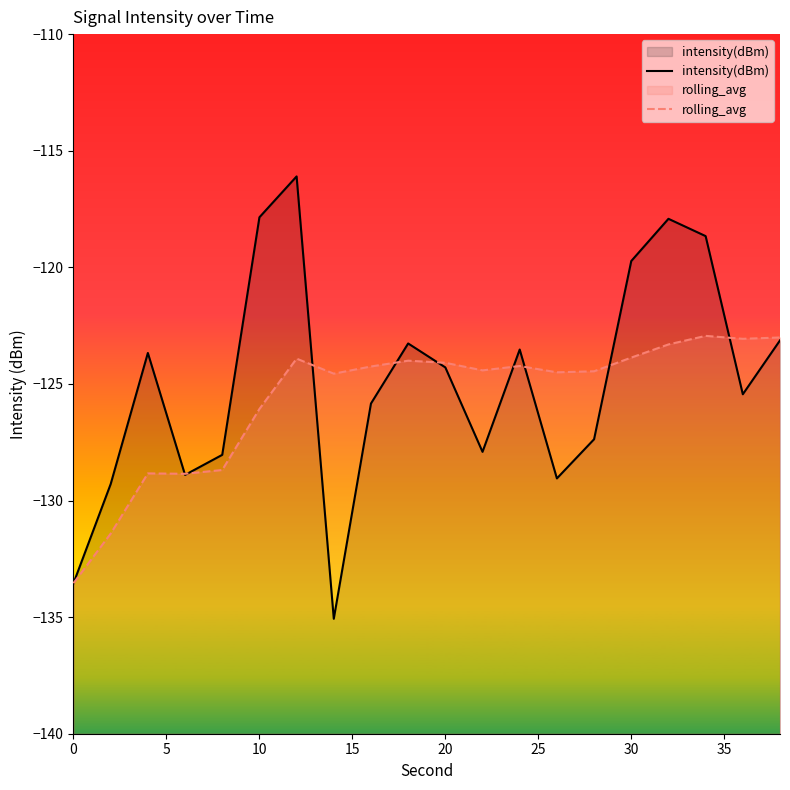

What is the minimum value for rolling_avg?

-133.5